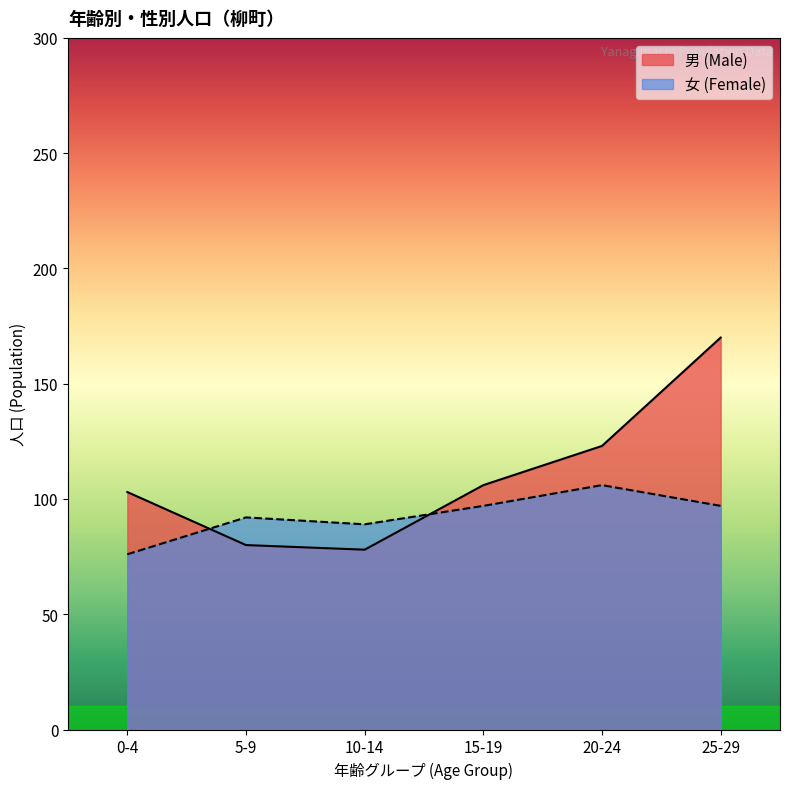

How many values in the 男 (Male) series are below 106?

3